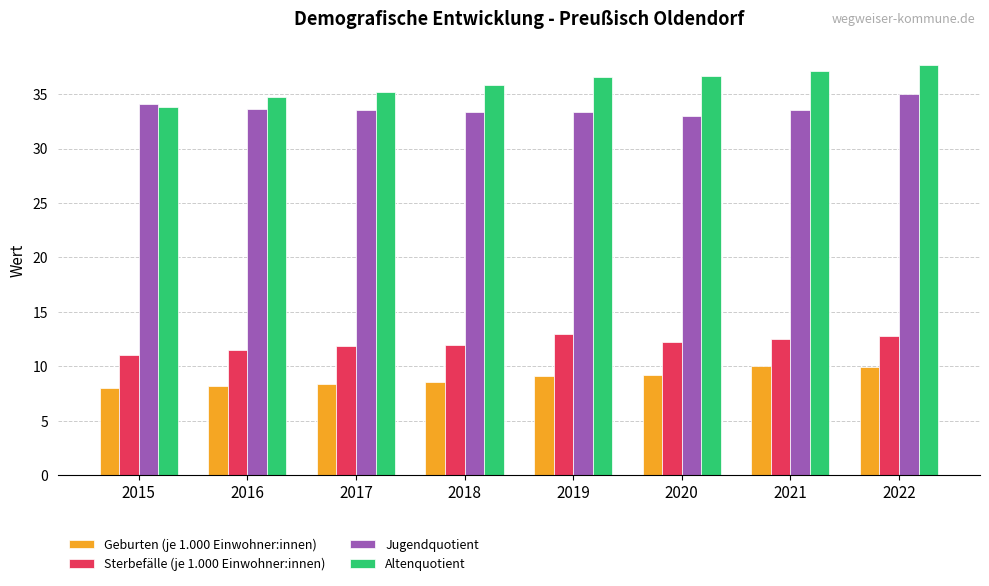

What is the greatest value displayed?

37.7